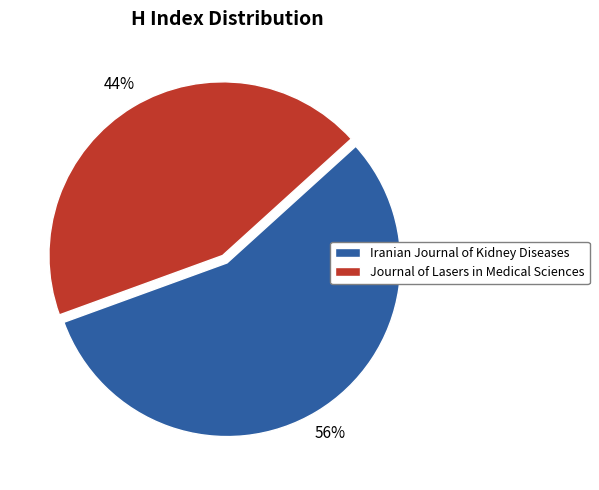

What is the ratio of the value at Journal of Lasers in Medical Sciences to the value at Iranian Journal of Kidney Diseases?

0.8